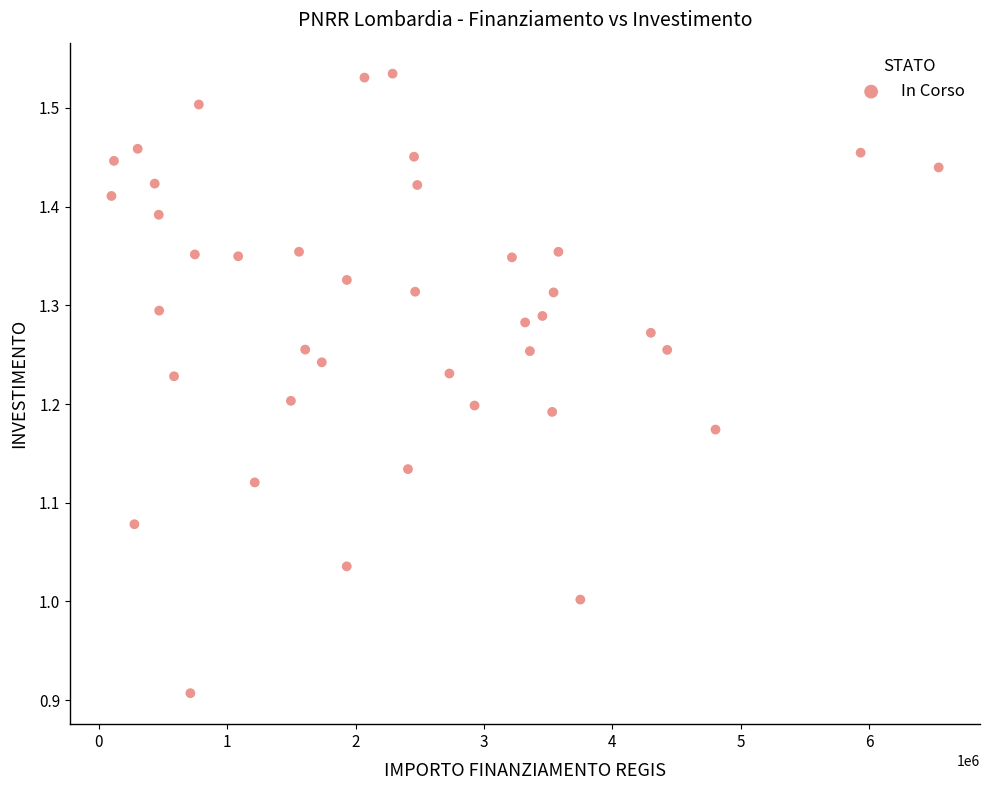

What is the range of Y values (max minus min)?

0.6